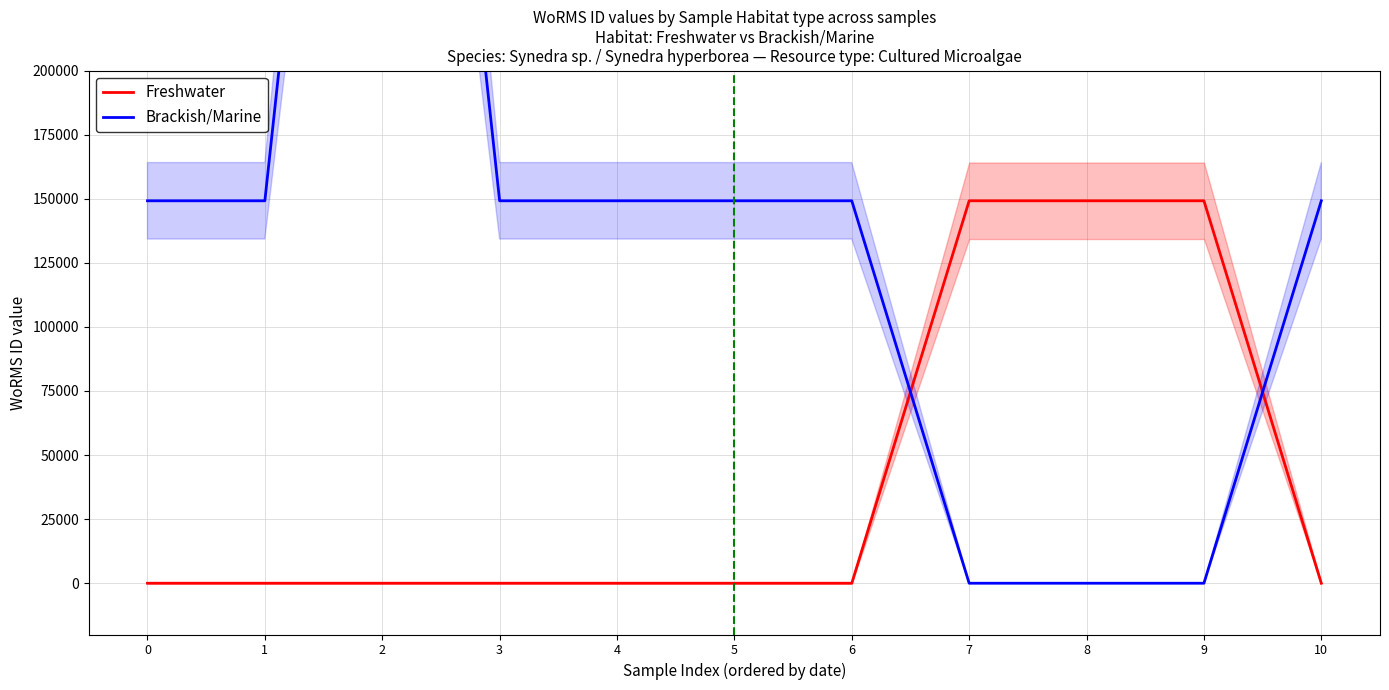

What is the difference between the Brackish/Marine values at 7 and 0?

149186